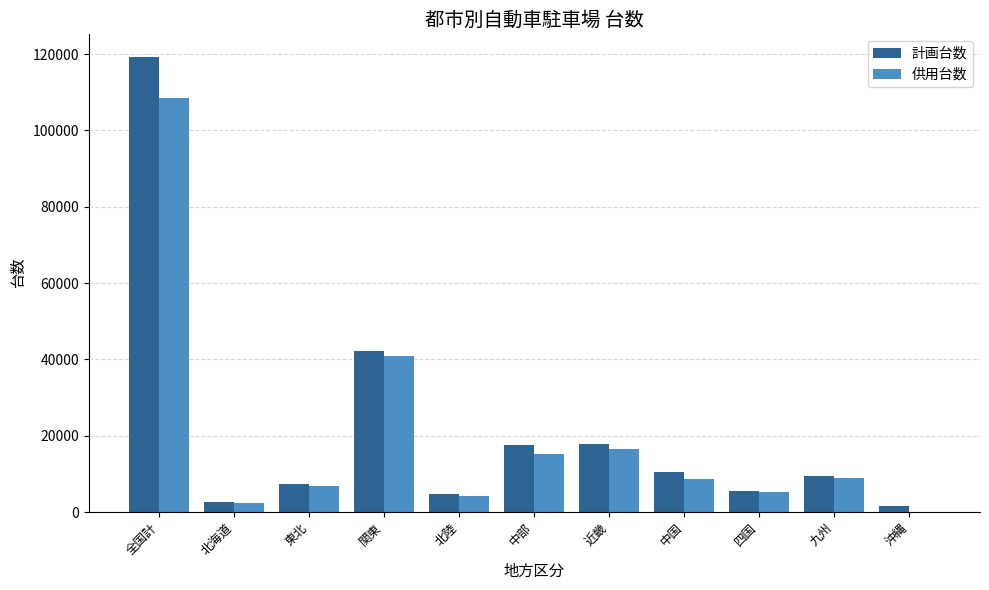

True or false: 供用台数 has a value of 0 at 沖縄.

True